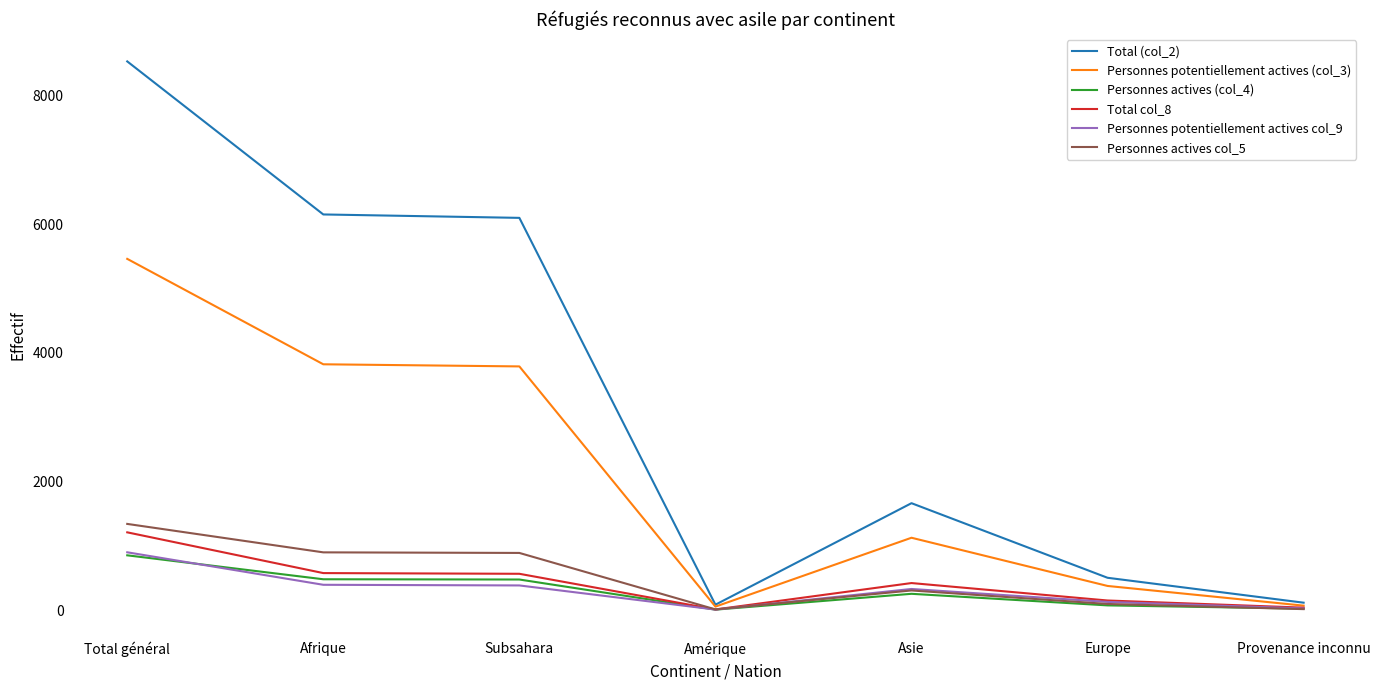

The Total col_8 series shows 355 at Total général. True or false?

False